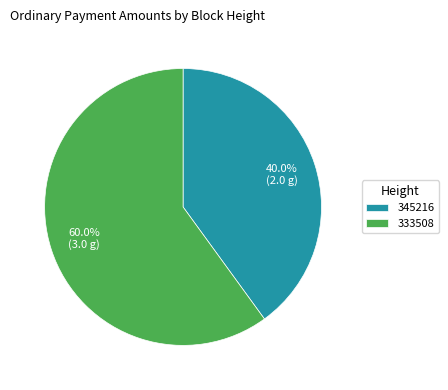

Is there a majority slice in this chart?

Yes